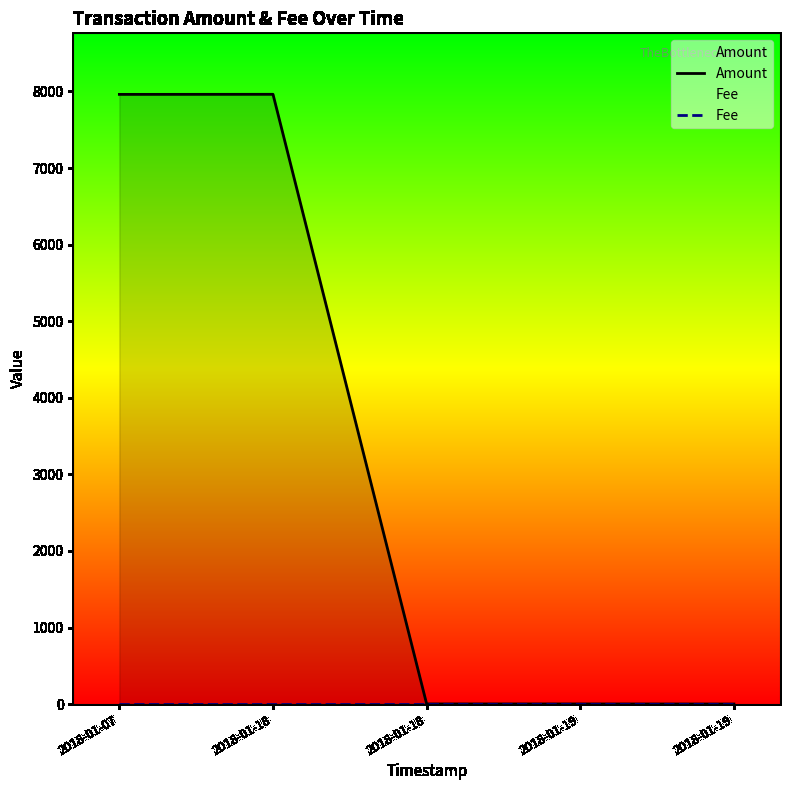

True or false: Amount has a value of 7962.6 at 2018-01-18.

True